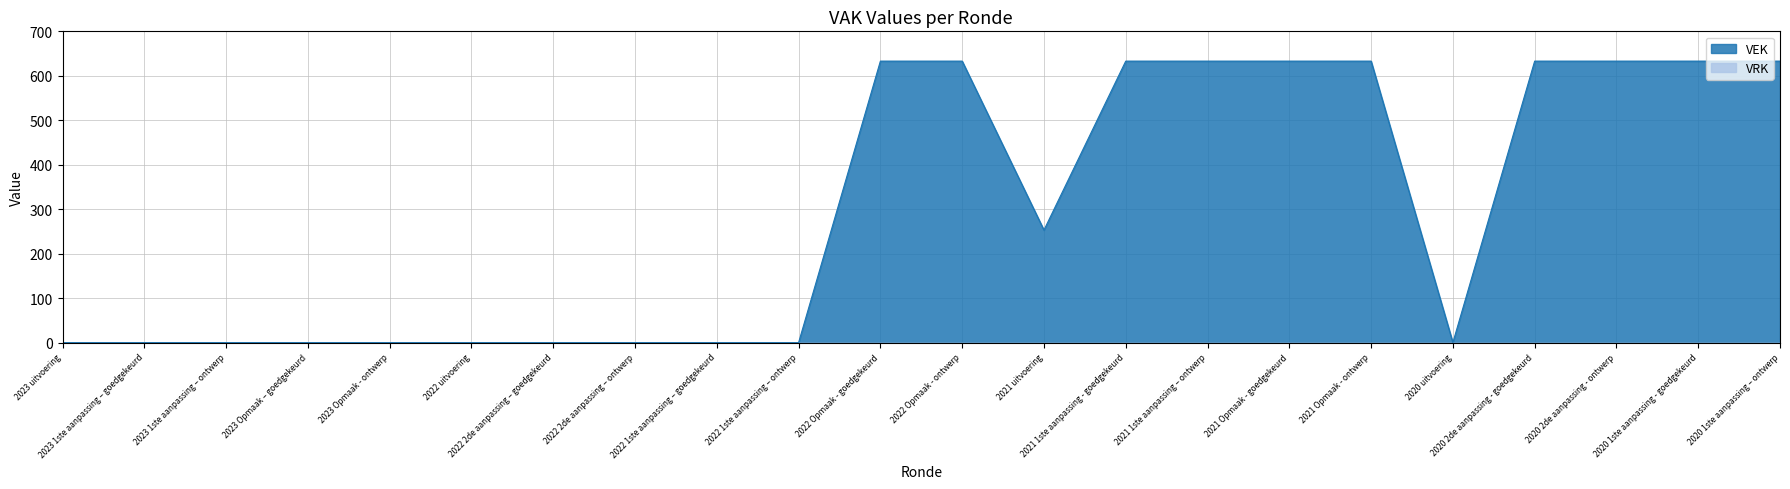

How many values exceed 253?

10